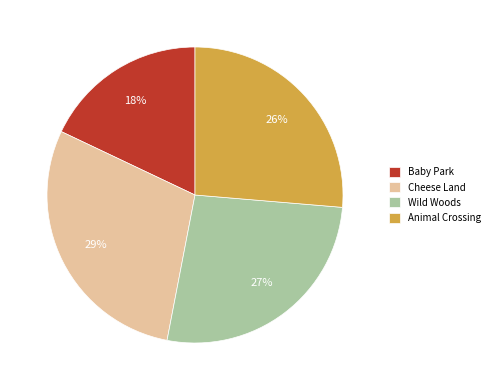

Is the sum of Animal Crossing and Cheese Land greater than half?

Yes